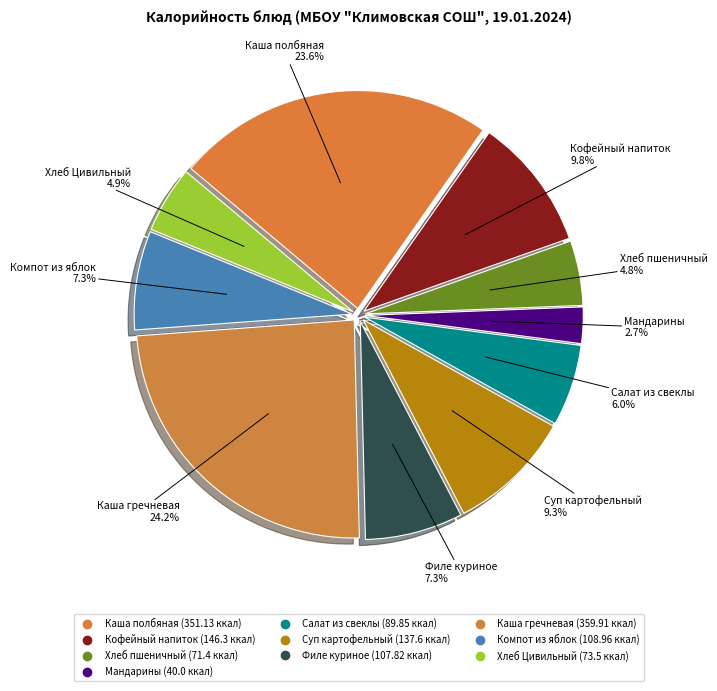

How many segments does this pie chart have?

10